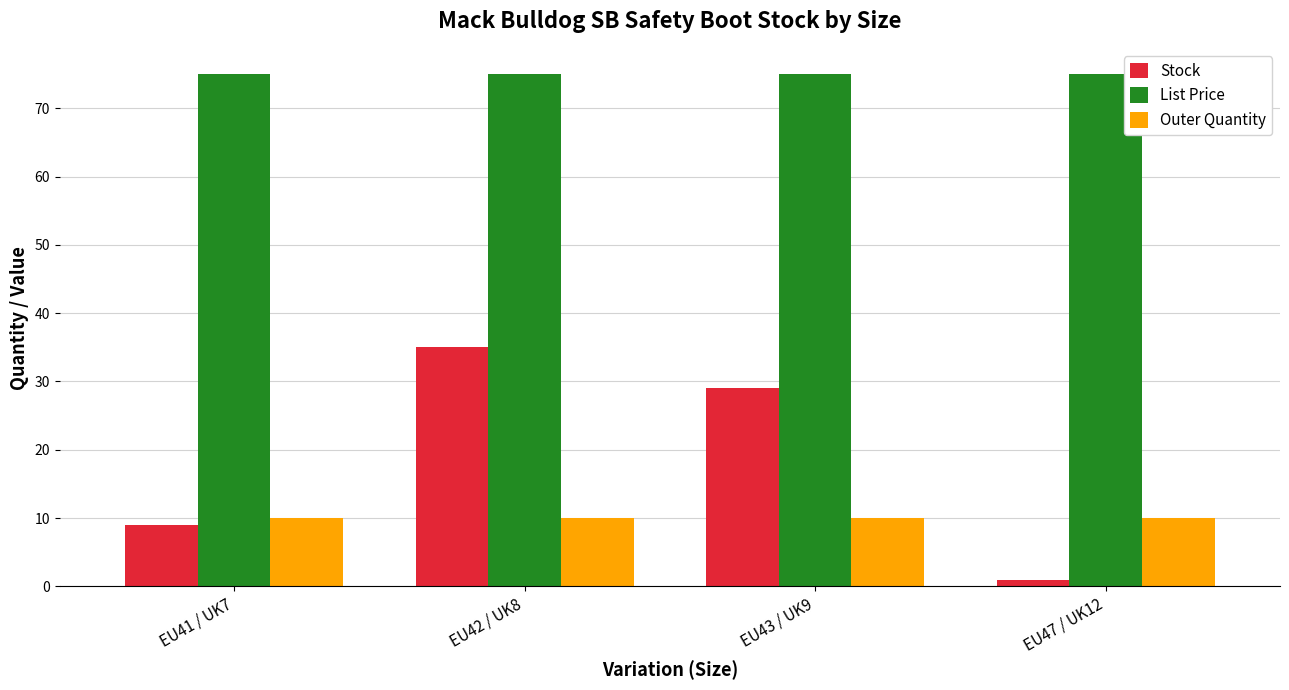

What is the difference between the maximum and second lowest values in the Stock series?

26.0